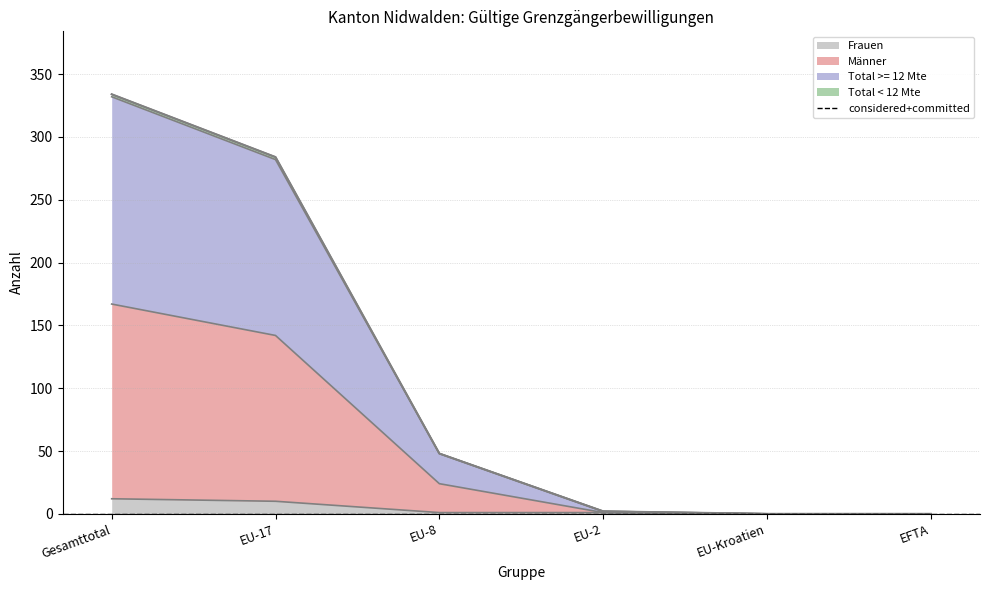

What is the highest value of the Frauen series?

12